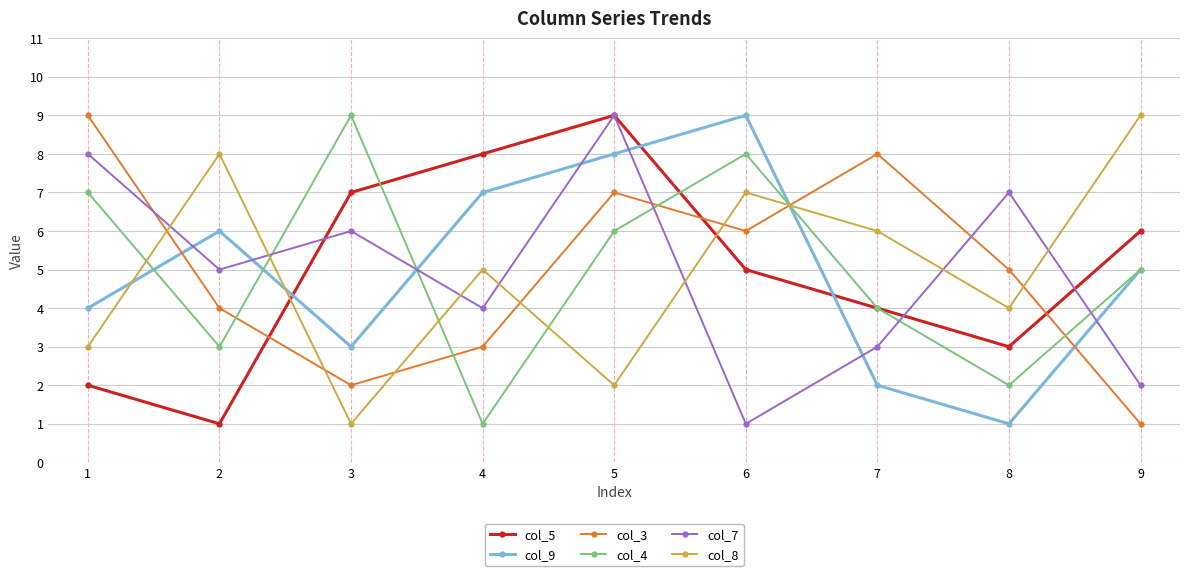

What is the spread (max minus min) of values at 7?

6